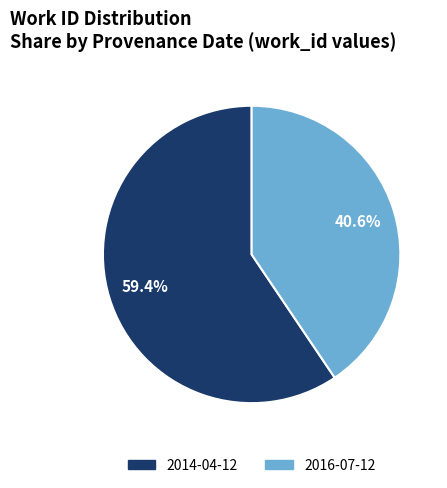

To the nearest percent, what portion does 2014-04-12 represent?

59%